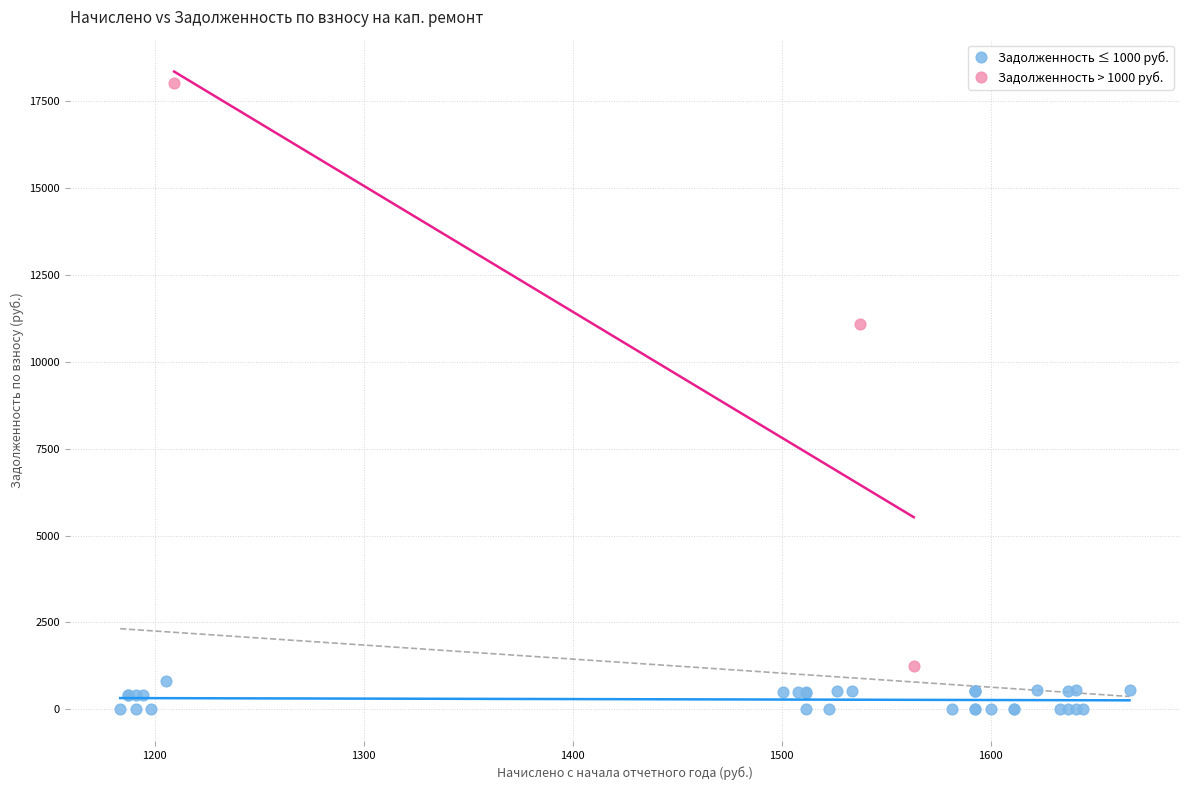

Which series reaches the maximum Y coordinate?

Задолженность > 1000 руб.